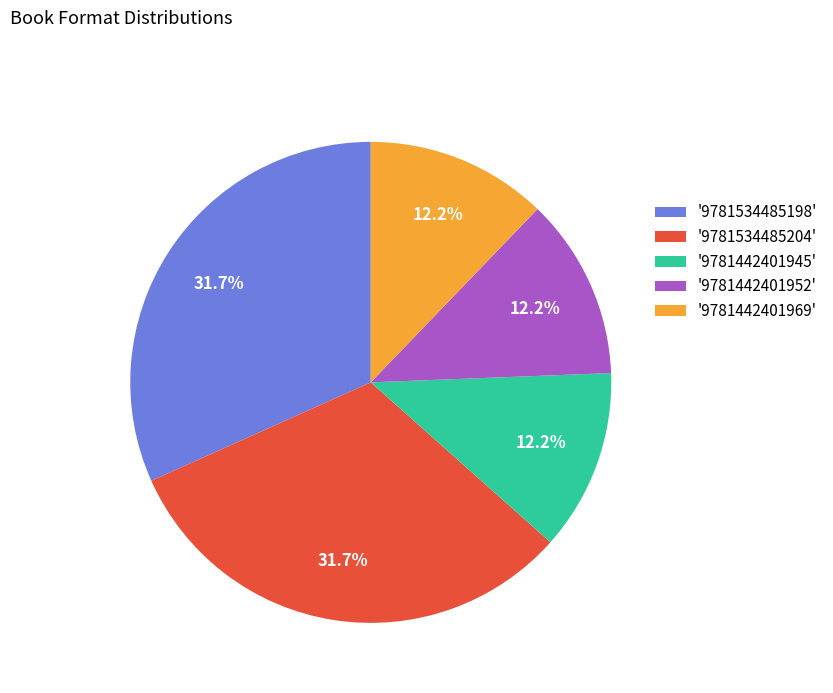

Does '9781534485204' represent more than half of the total?

No